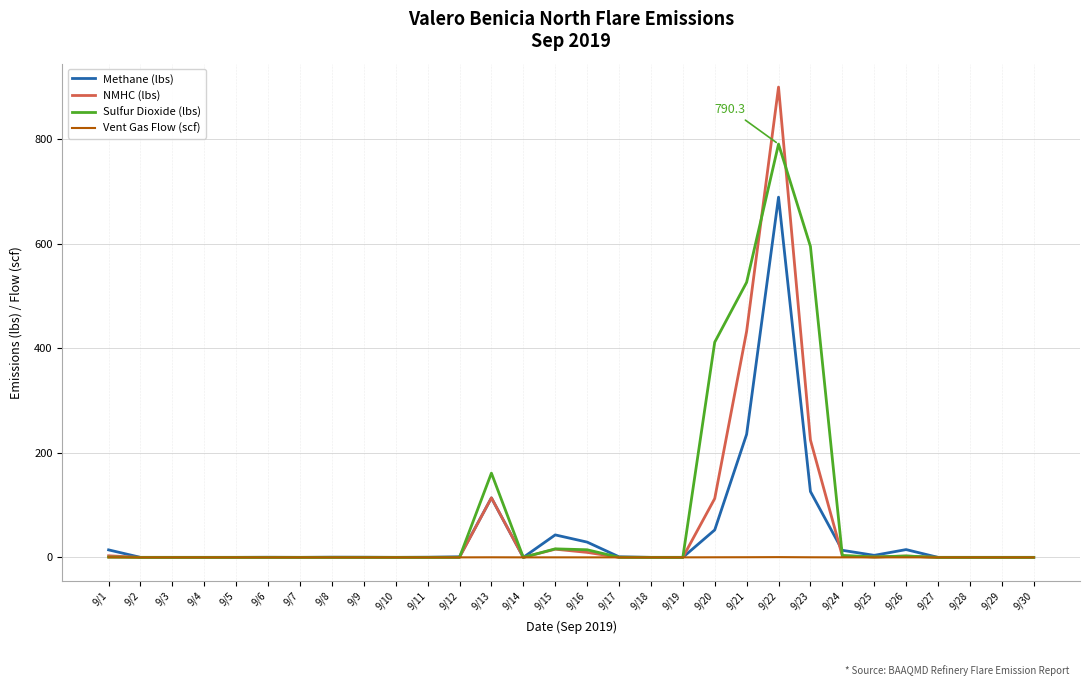

What is the difference between the highest and lowest values at 9/15?

42.9